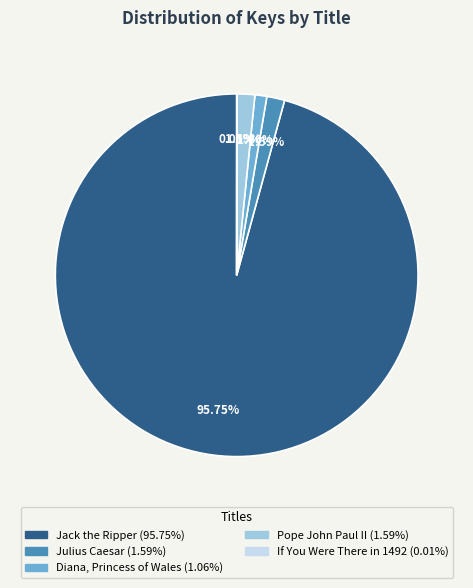

Which slice is the largest?

Jack the Ripper